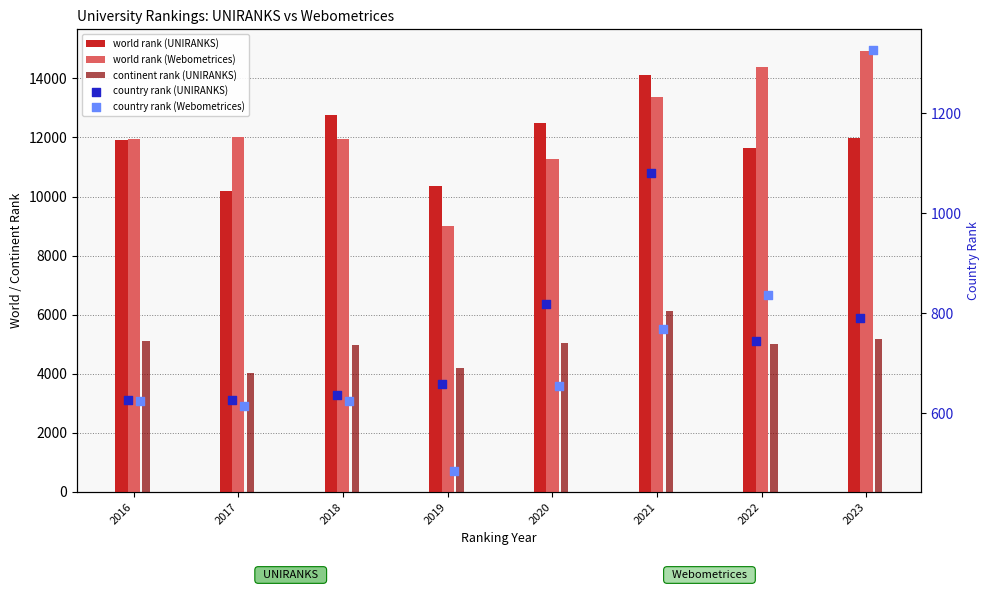

At which category is the sum across all series the highest?

2021